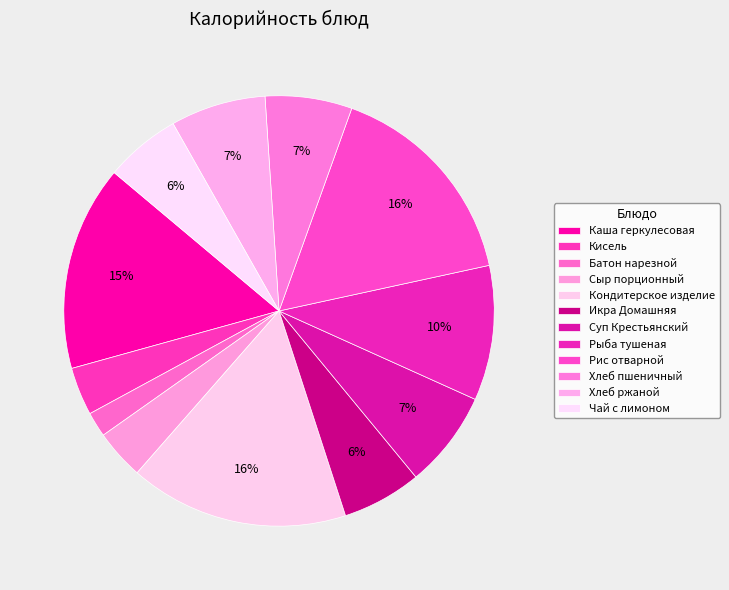

To the nearest percent, what portion does Сыр порционный represent?

4%